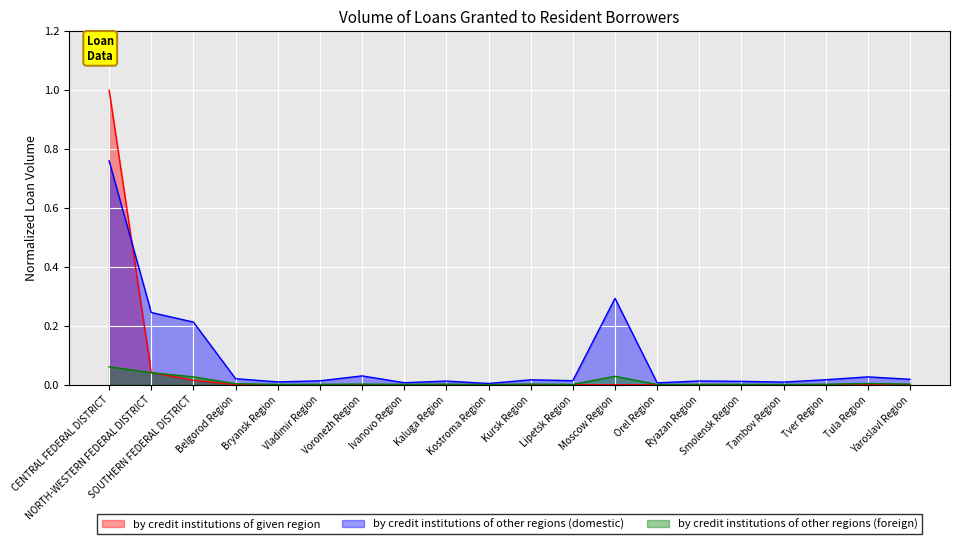

Reading left to right, list all the values displayed in this chart.

by credit institutions of given region: 1.0	0.0	0.0	0.0	0.0	0.0	0.0	0.0	0.0	0.0	0.0	0.0	0.0	0.0	0.0	0.0	0.0	0.0	0.0	0.0
by credit institutions of other regions (domestic): 0.8	0.2	0.2	0.0	0.0	0.0	0.0	0.0	0.0	0.0	0.0	0.0	0.3	0.0	0.0	0.0	0.0	0.0	0.0	0.0
by credit institutions of other regions (foreign): 0.1	0.0	0.0	0.0	0.0	0.0	0.0	0.0	0.0	0.0	0.0	0.0	0.0	0.0	0.0	0.0	0.0	0.0	0.0	0.0